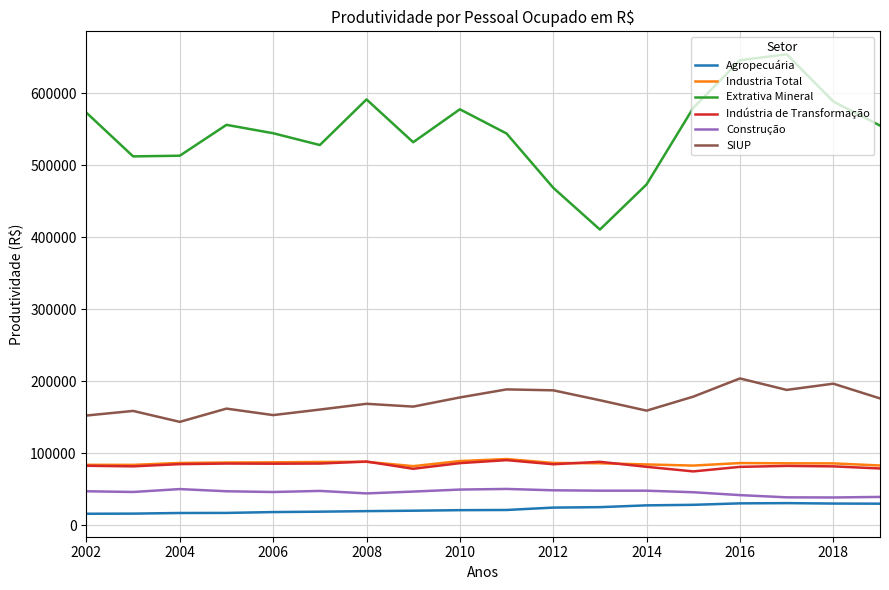

What is the minimum value shown in the chart?

15794.0